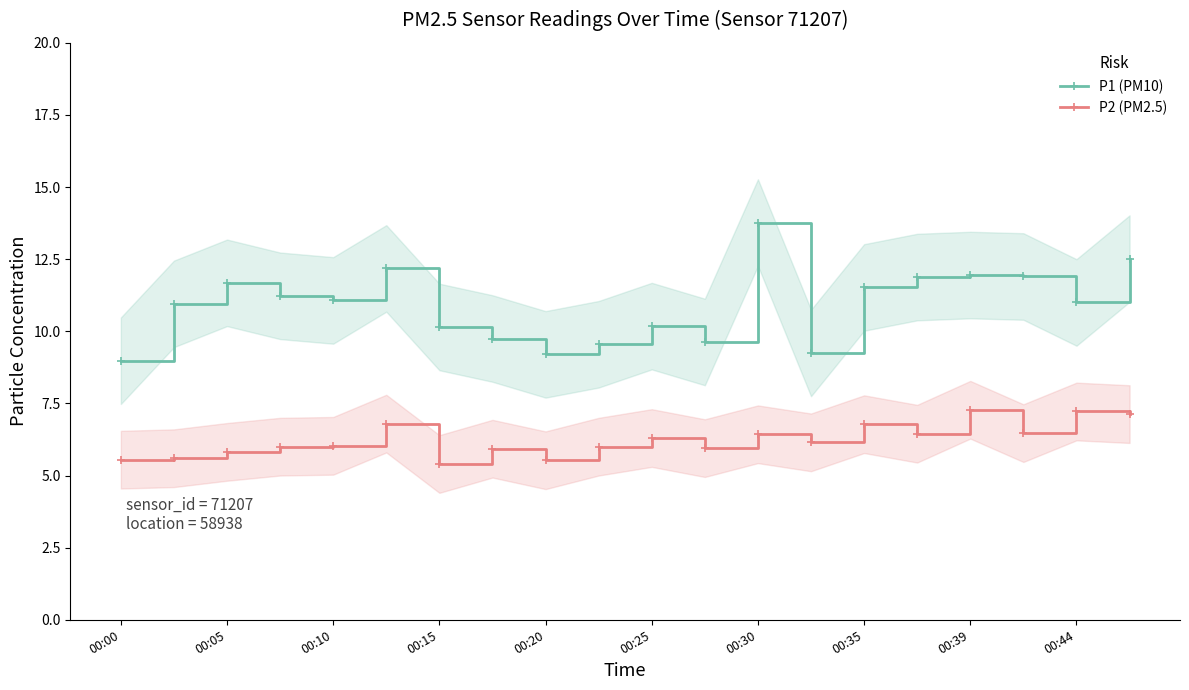

Which series has the largest total across all categories?

P1 (PM10)